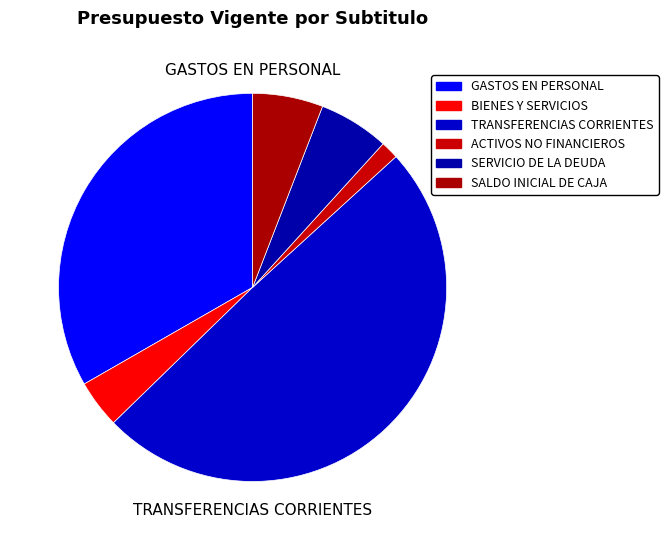

True or false: TRANSFERENCIAS CORRIENTES accounts for 63% of the total.

False